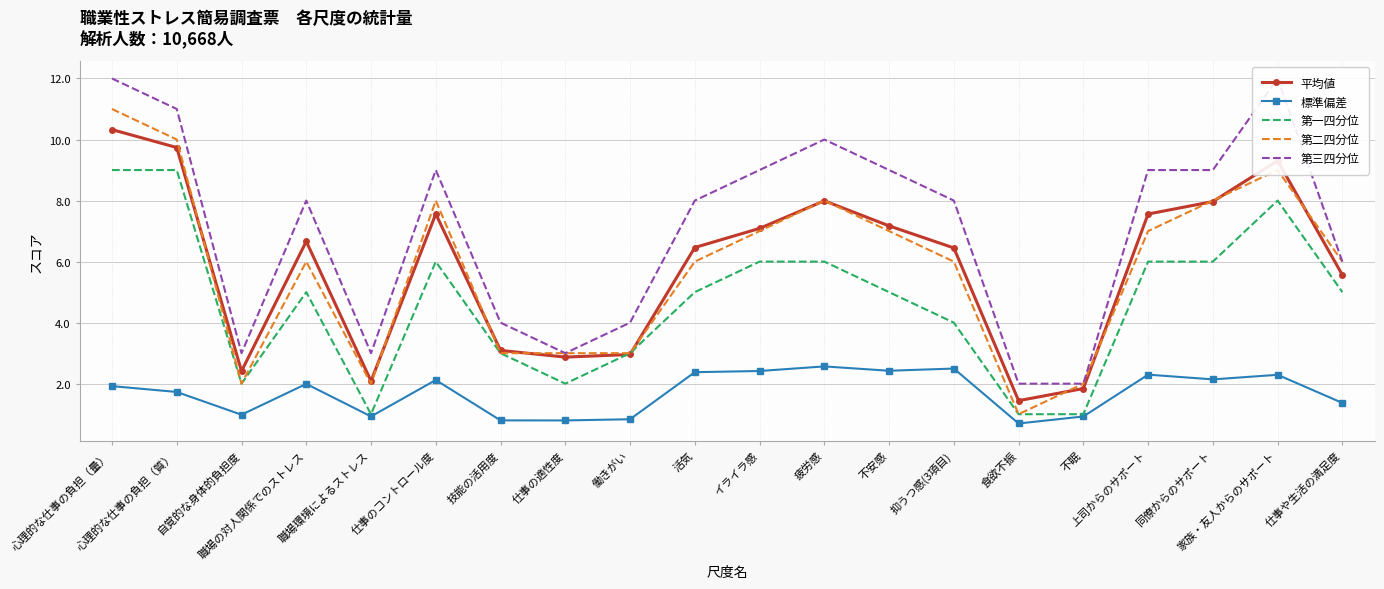

What is the difference between the 第二四分位 values at 自覚的な身体的負担度 and 心理的な仕事の負担（質）?

8.0